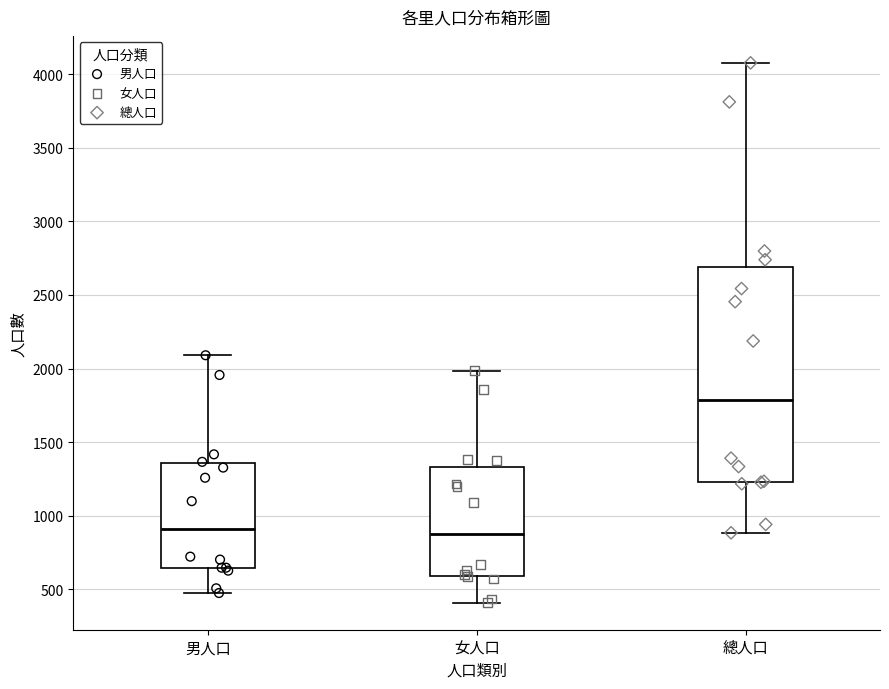

Comparing the boxes themselves (not the whiskers), which one is the tallest?

總人口